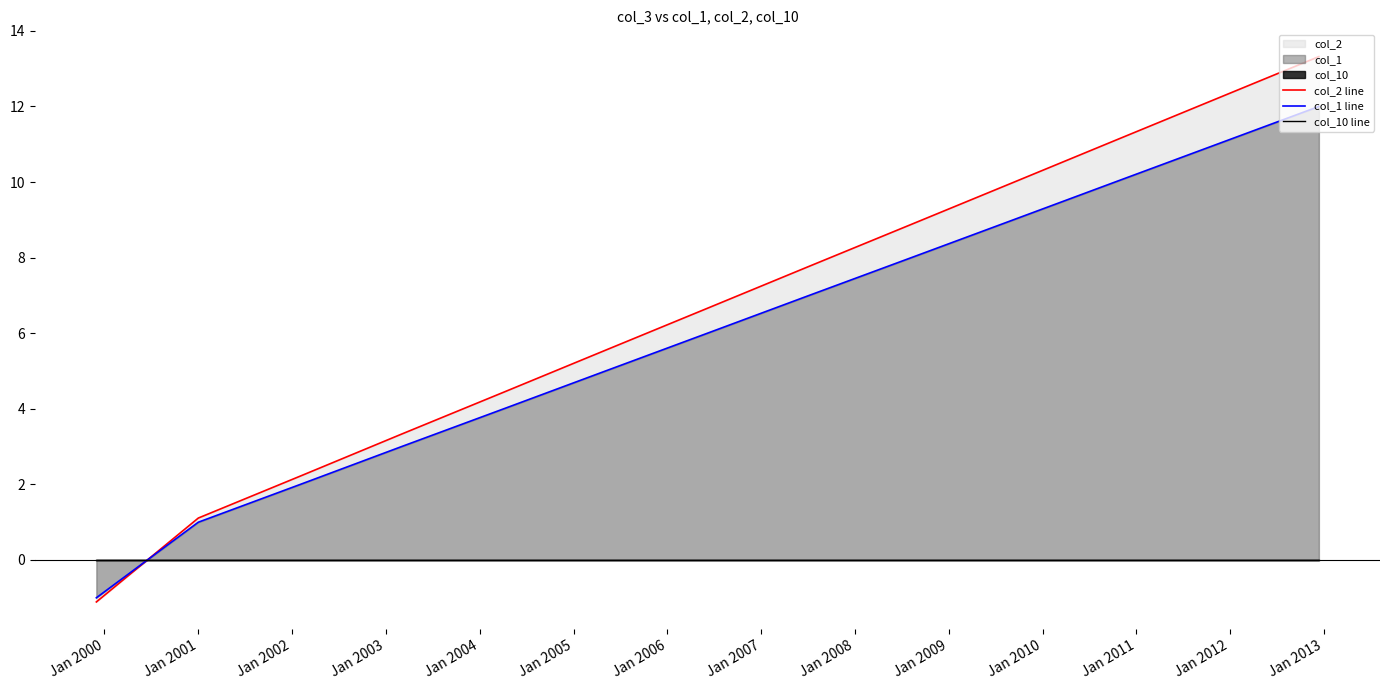

What are all the series names shown in the legend?

col_2 line, col_1 line, col_10 line